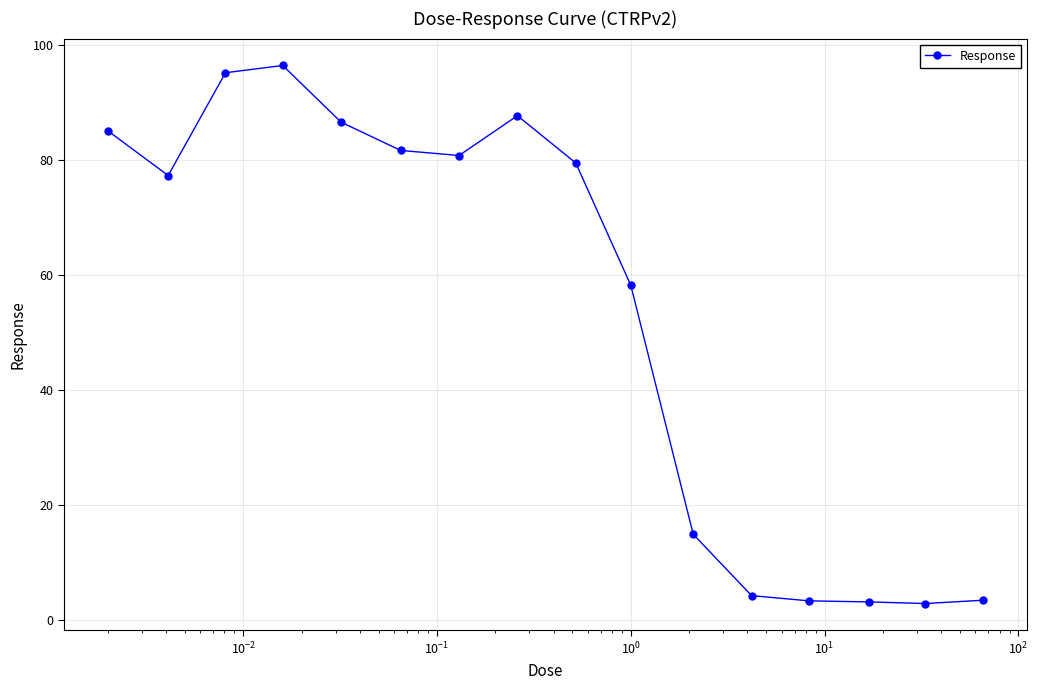

True or false: the data has more than 1 interior local peaks.

True